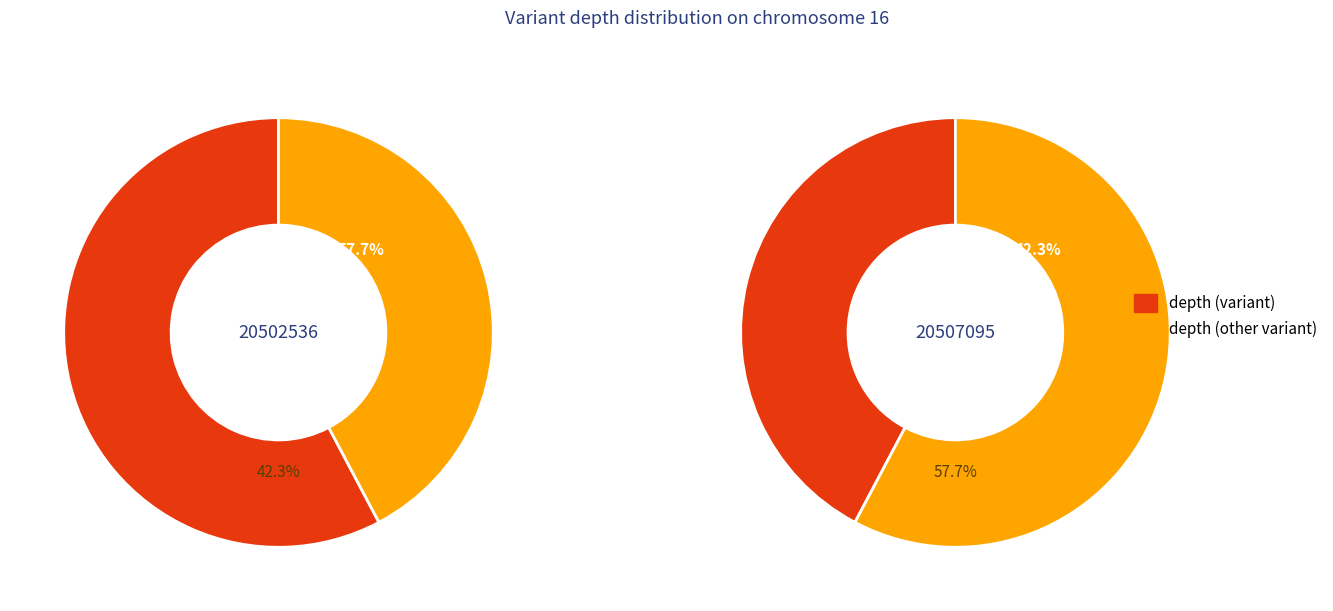

Which slice represents more than half of the pie?

20502536